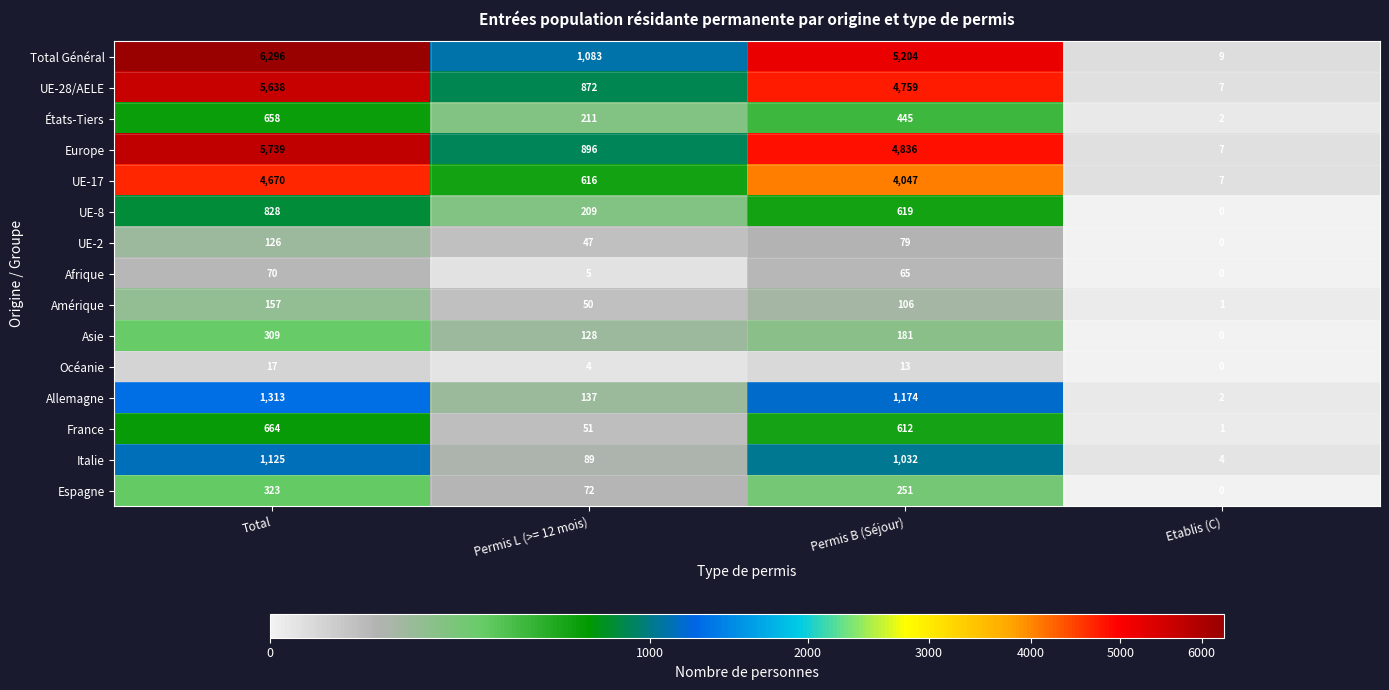

Which series has the widest spread of values?

Total Général